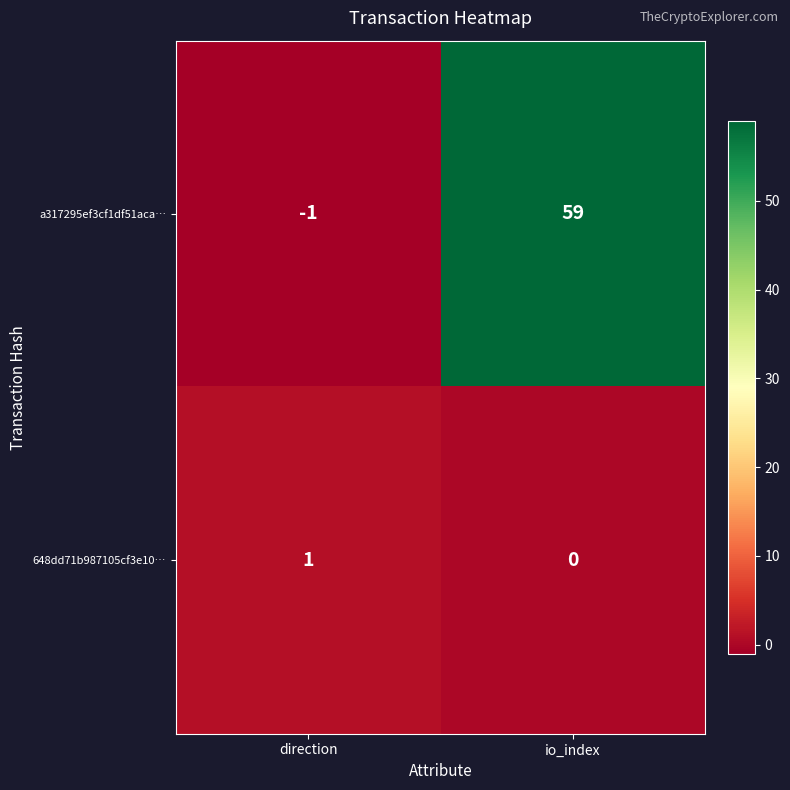

At which label does 648dd71b987105cf3e10… reach its peak?

direction